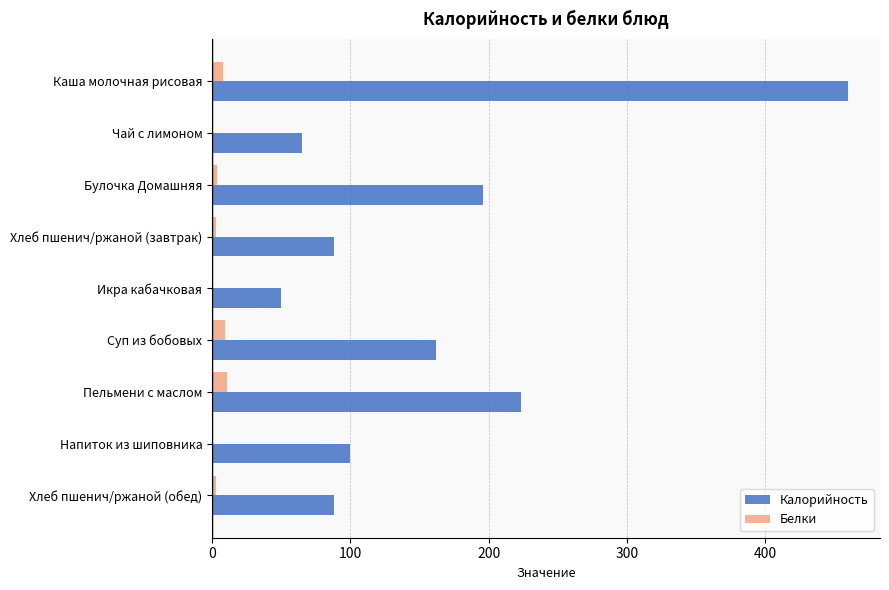

True or false: Калорийность has a value of 162.0 at Суп из бобовых.

True